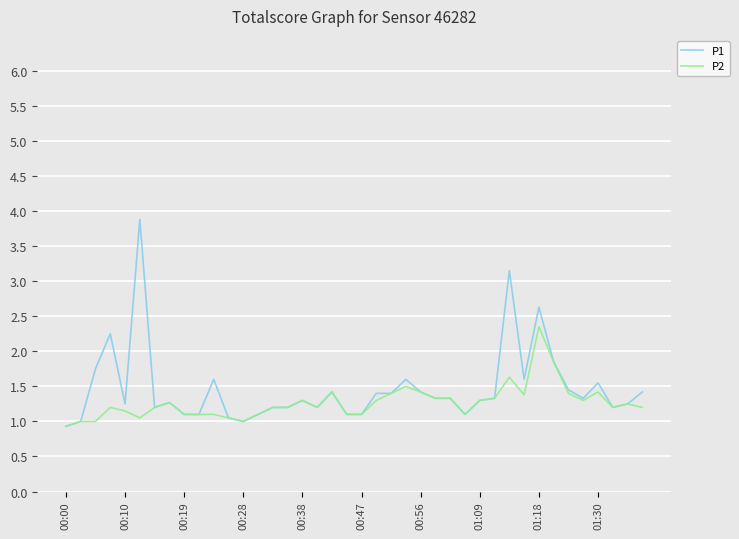

Rank the series by their maximum value, from lowest to highest.

P2, P1